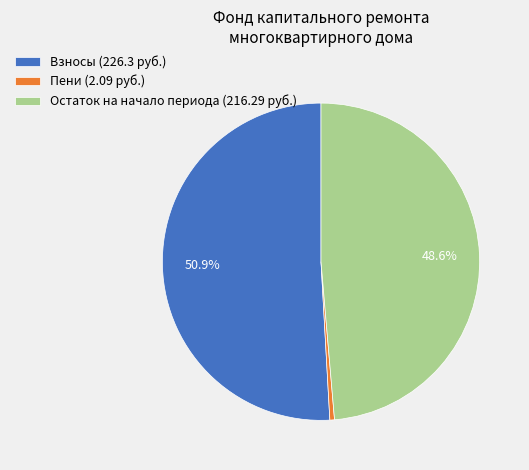

Which has a higher value, Пени (2.09 руб.) or Взносы (226.3 руб.)?

Взносы (226.3 руб.)